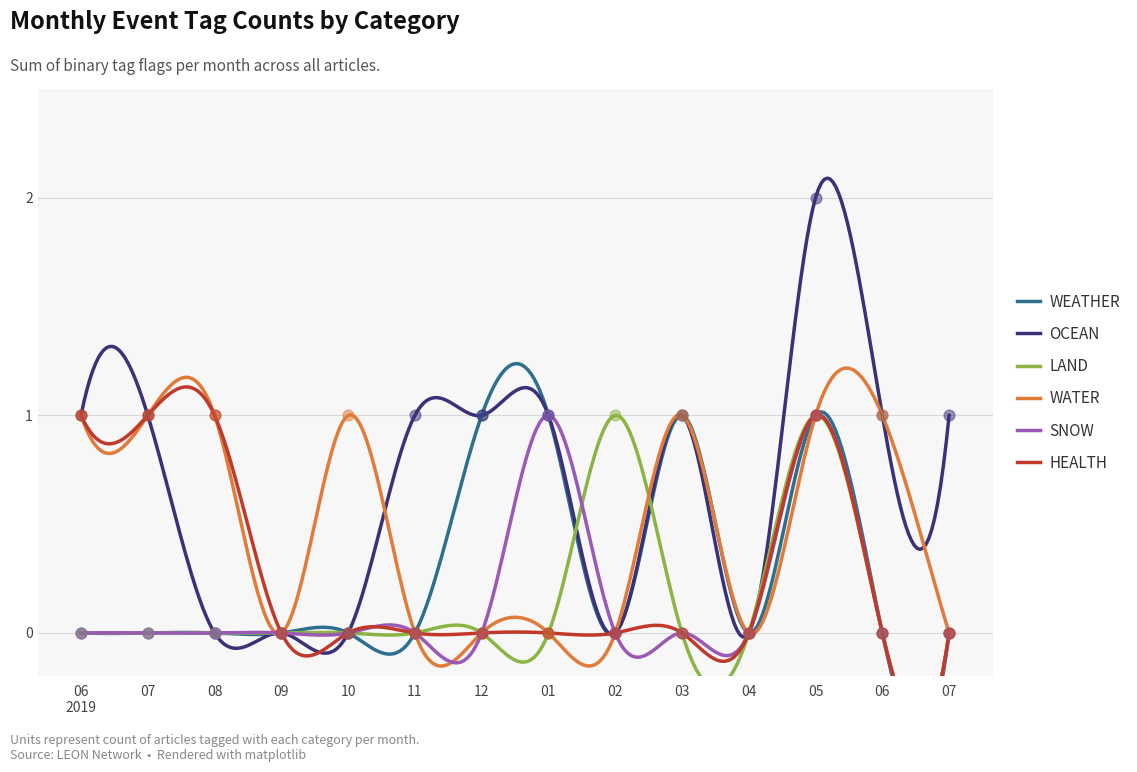

Is the value of OCEAN at 12 greater than the value of SNOW at 08?

Yes